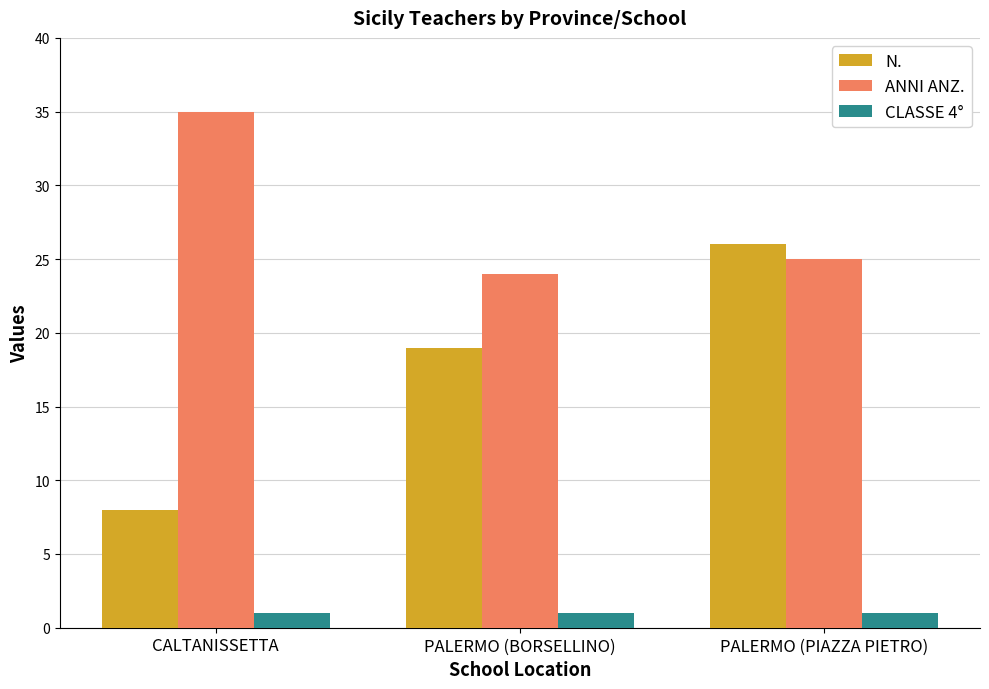

What is the sum of all CLASSE 4° values?

3